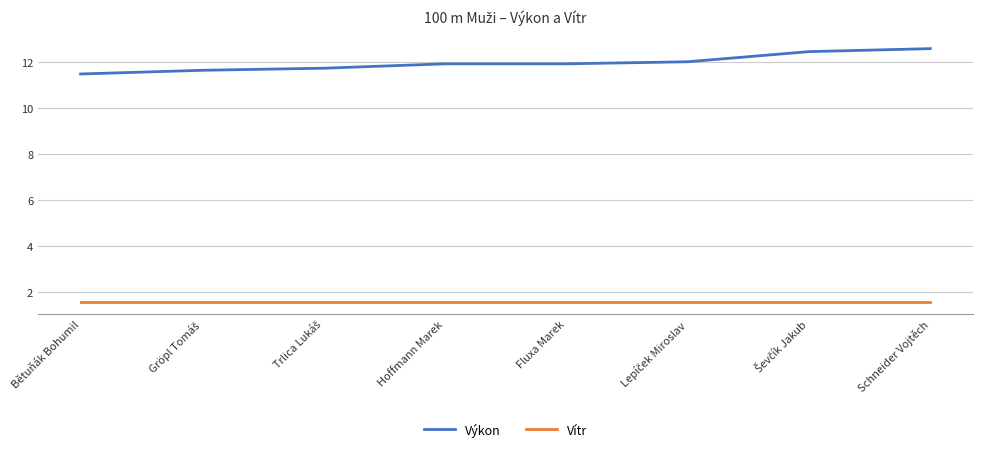

The value of Výkon at Hoffmann Marek is 4.0. True or false?

False